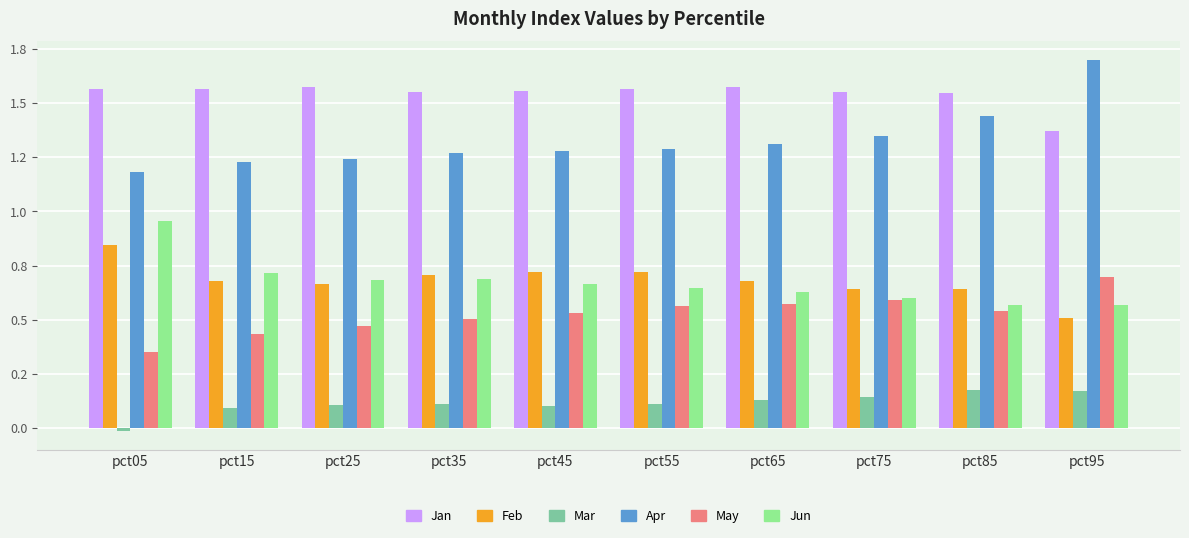

Are the bars horizontal?

No